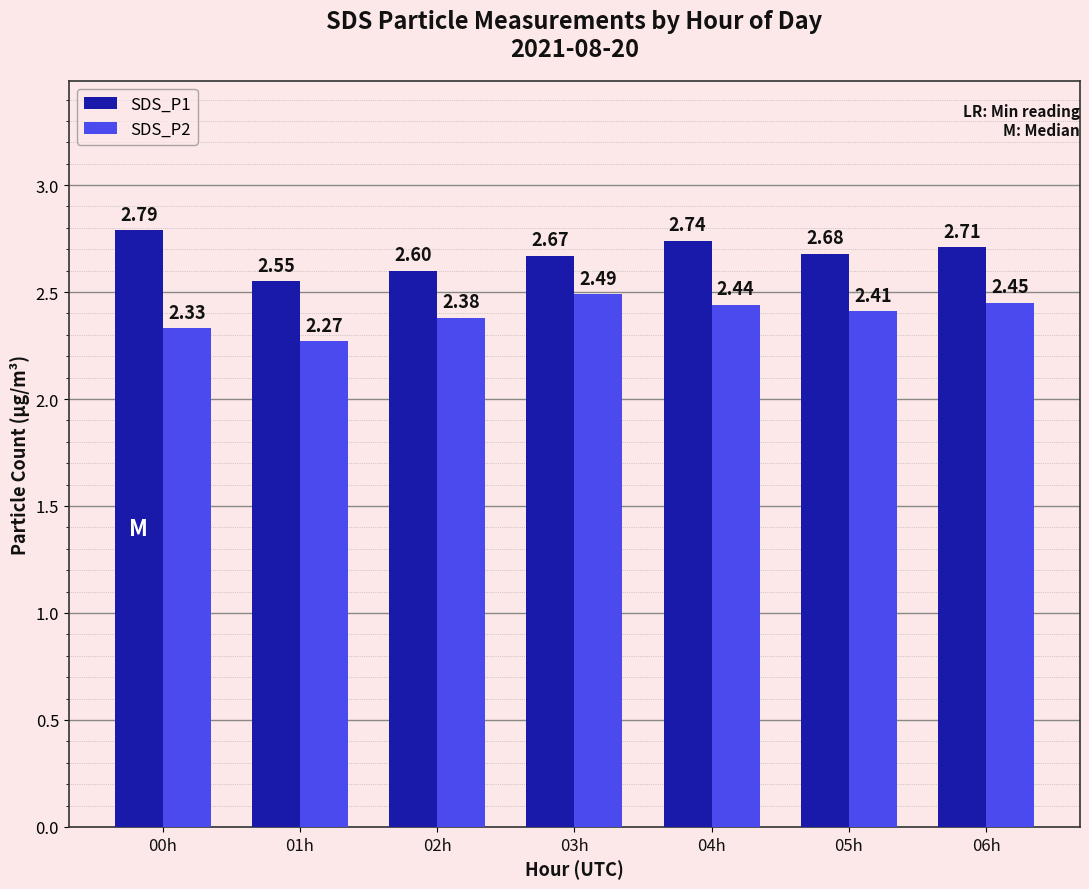

What is the difference between the highest and lowest values at 05h?

0.3